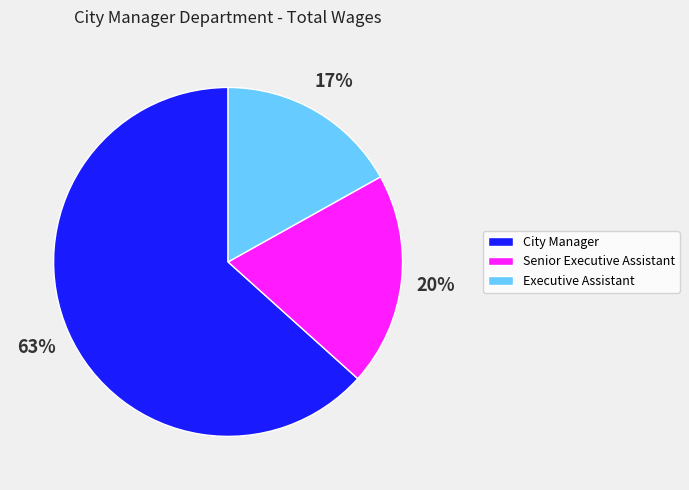

Is the sum of City Manager and Senior Executive Assistant greater than half?

Yes